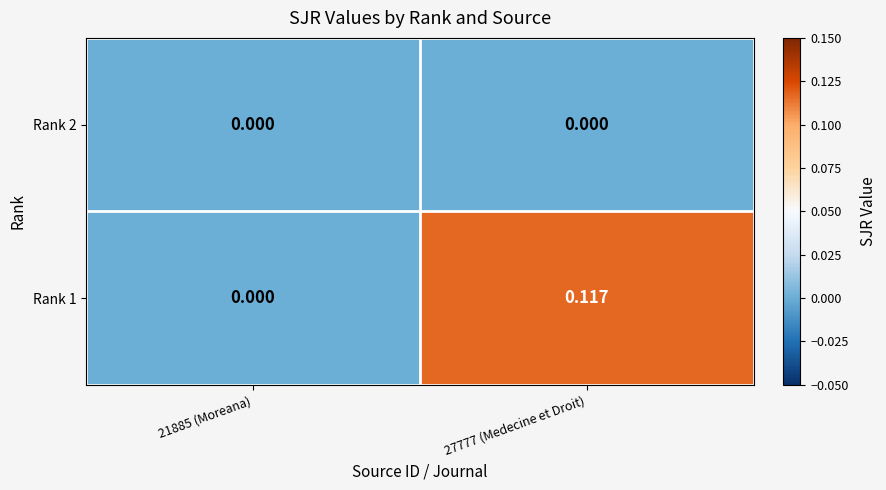

Is the value of Rank 1 at 27777 (Medecine et Droit) greater than the value of Rank 2 at 27777 (Medecine et Droit)?

Yes